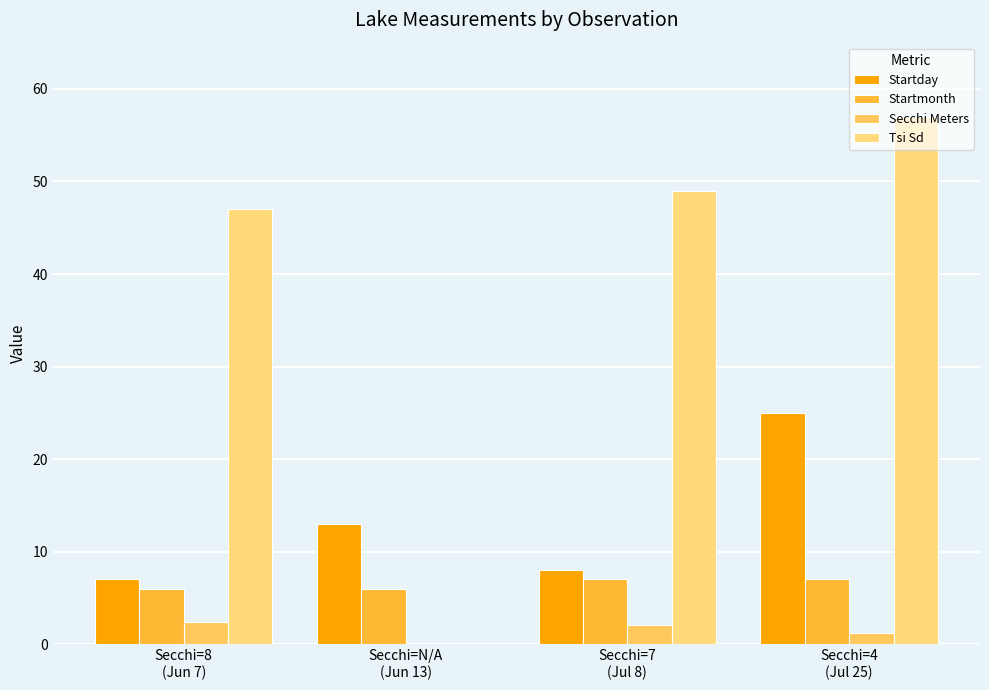

What value does the Startmonth series have at Secchi=4
(Jul 25)?

7.0